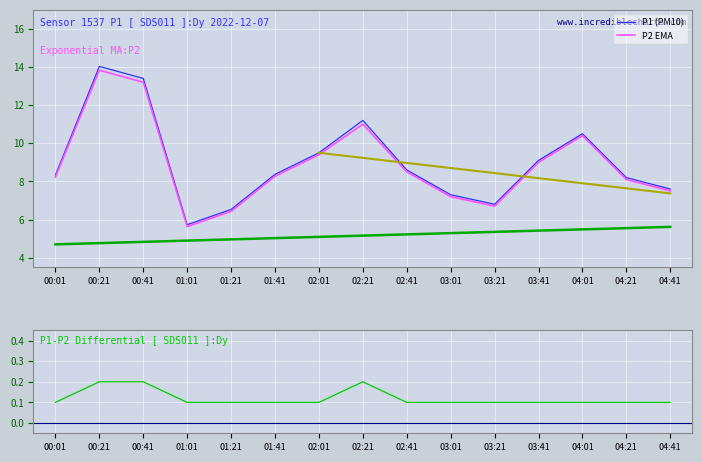

True or false: P1-P2 Differential has more than 2 points higher than both neighbors.

False